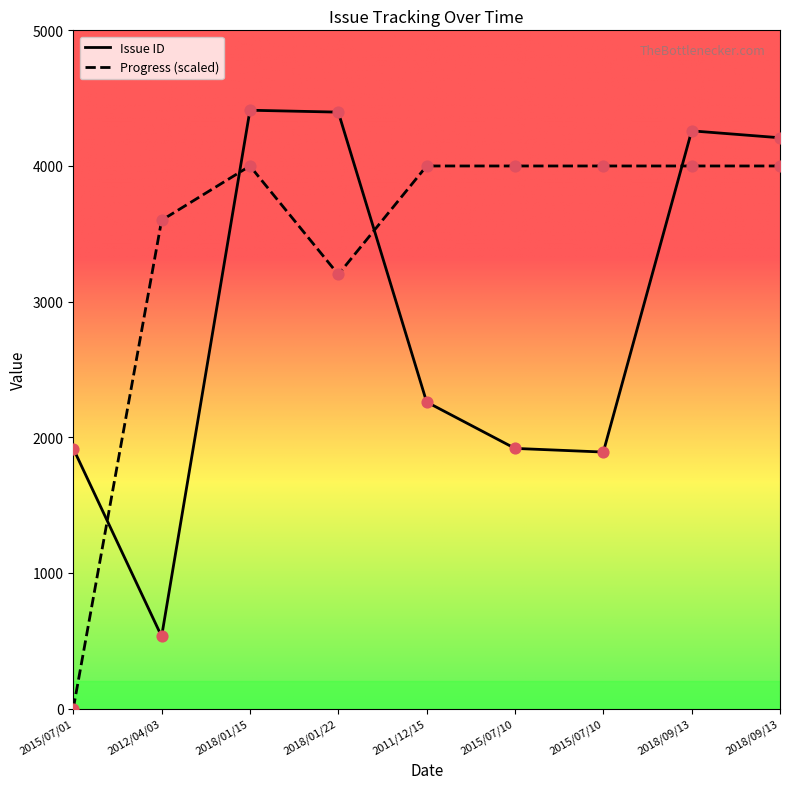

What is the total value across all series at 2018/01/22?

7597